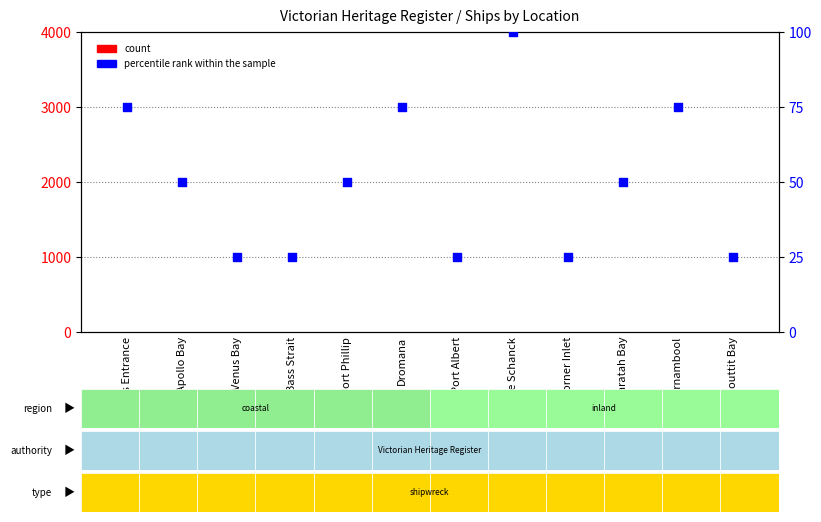

What is the total value across all series at Lakes Entrance?

78